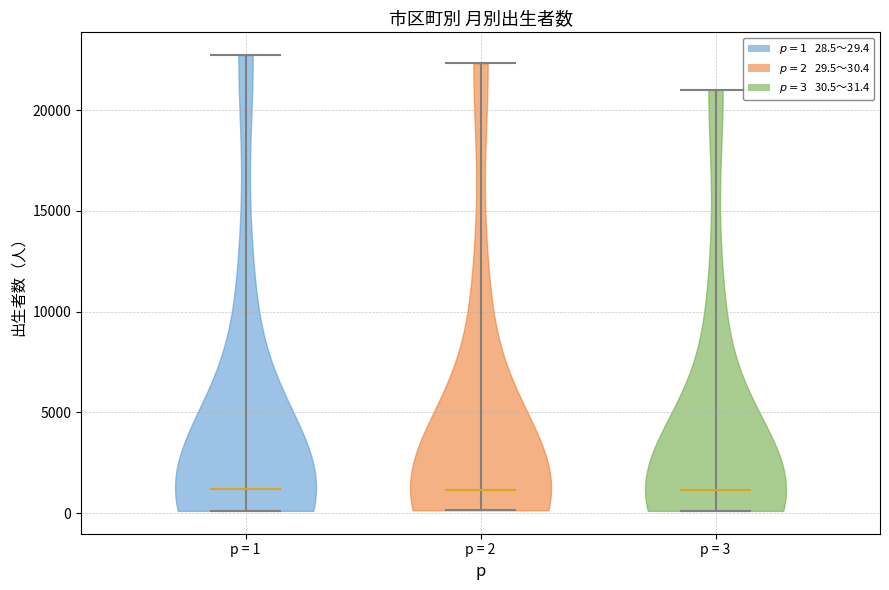

Reading left to right, read every violin against the y-axis: where its median line is, and the lowest and highest points it reaches. The values are not printed on the chart, so give them approximately, as read against the axis.

p = 1: median line 1000, lowest point 0, highest point 22500
p = 2: median line 1000, lowest point 0, highest point 22500
p = 3: median line 1000, lowest point 0, highest point 21000